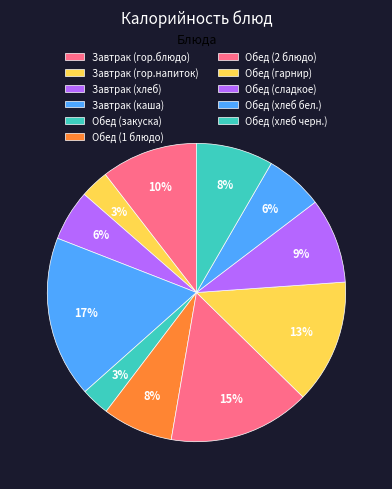

How many slices are in this pie chart?

11